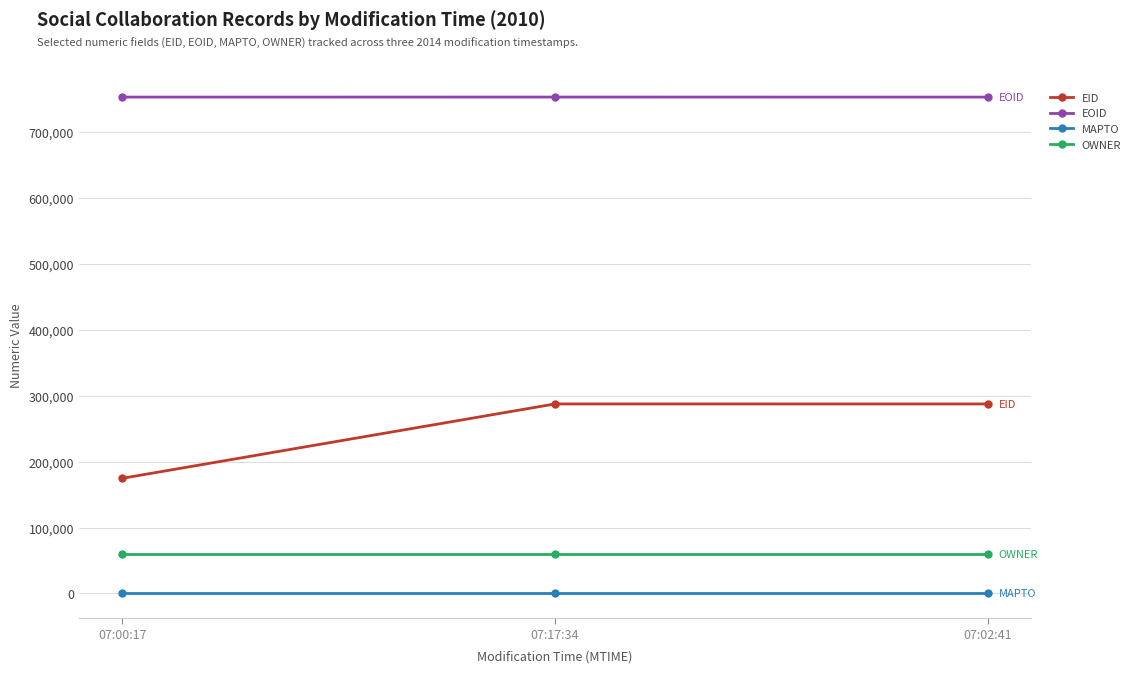

Is it true that MAPTO equals 0 at 07:17:34?

True